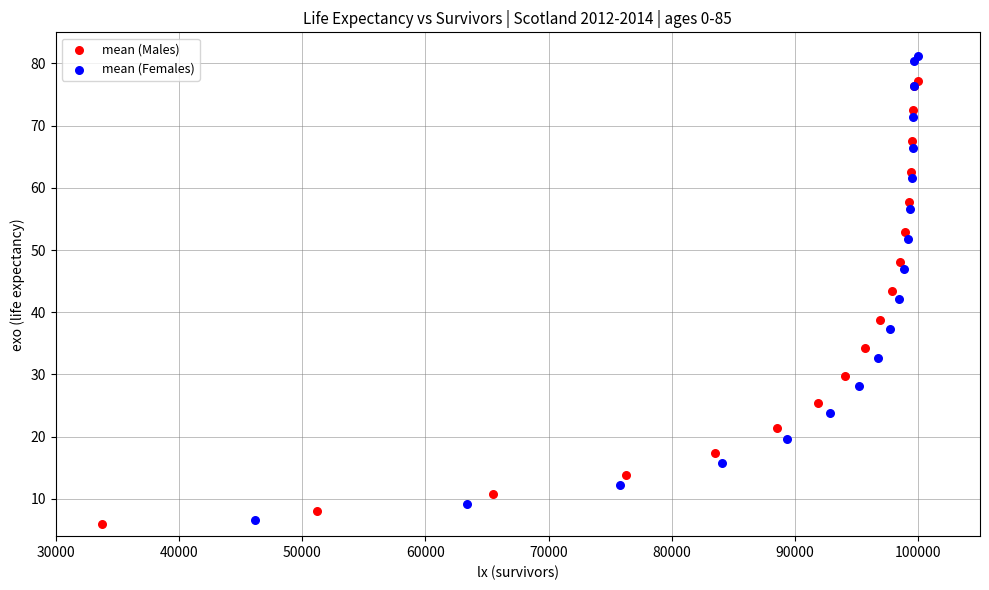

Which series contains the highest Y value?

mean (Females)